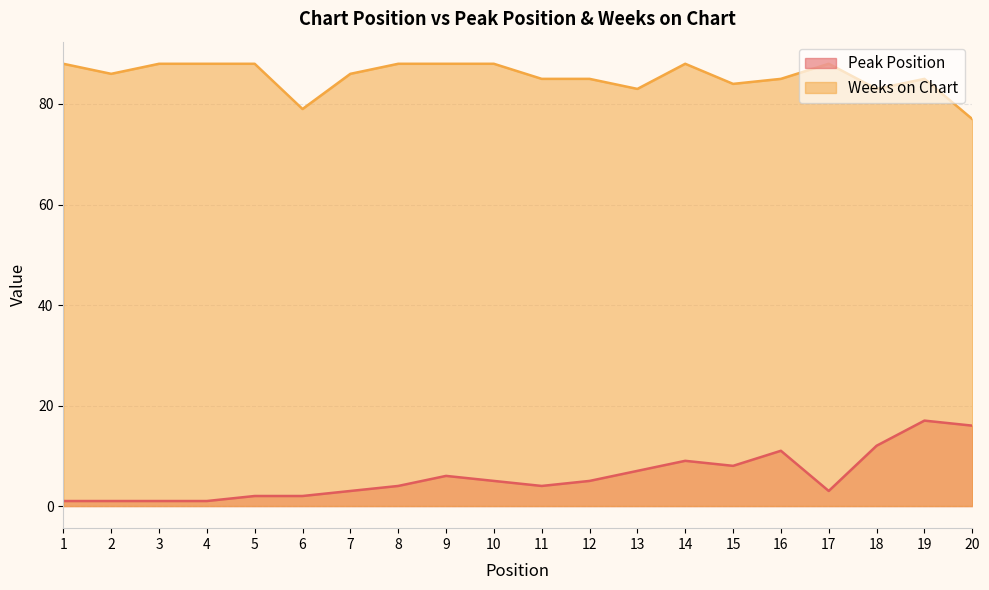

What is the sum of the Weeks on Chart values at 20 and 7?

163